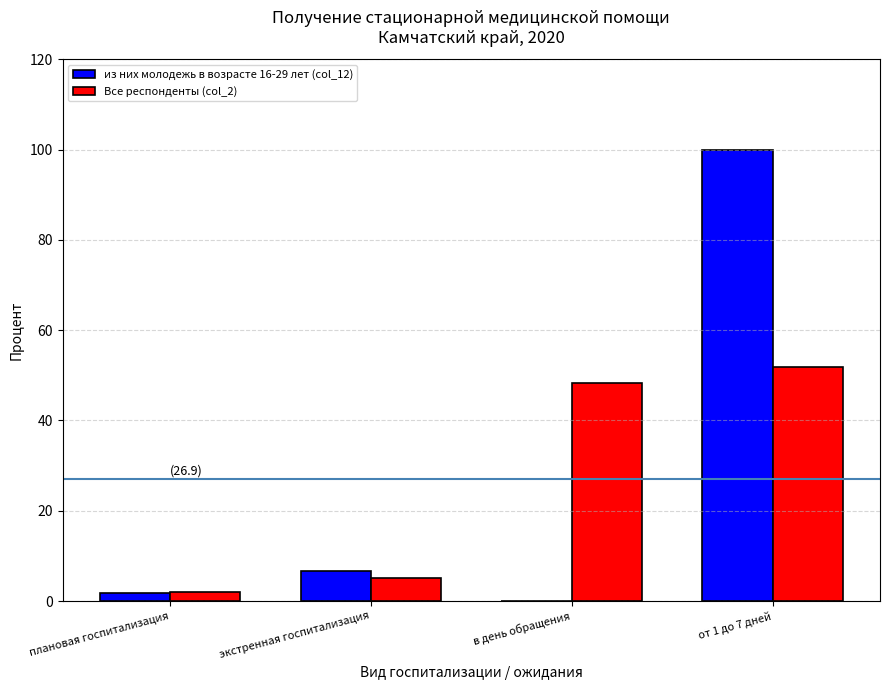

At which category is the sum across all series the highest?

от 1 до 7 дней